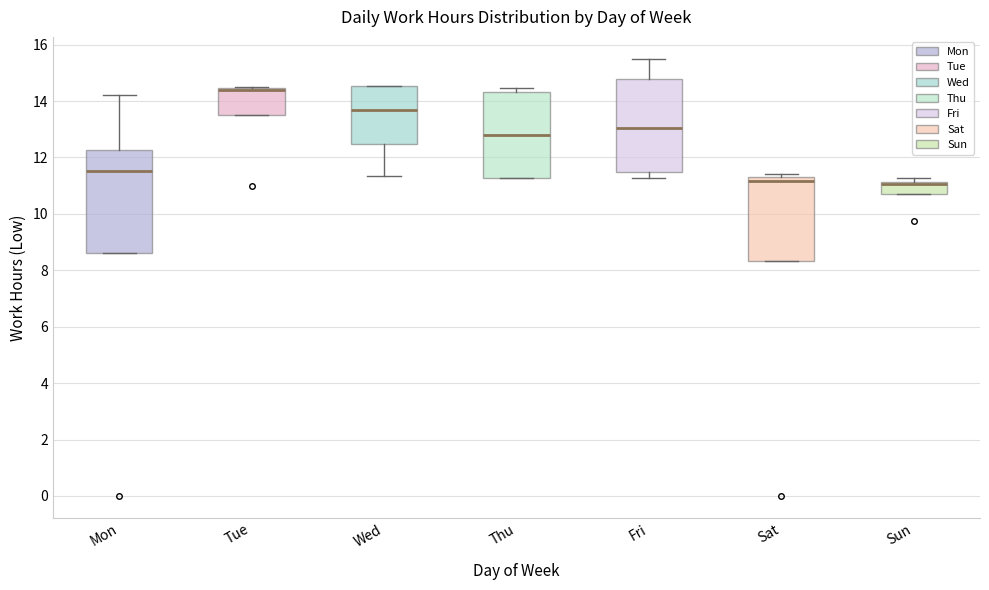

Where does the median line of the box for Fri sit on the y-axis? The values are not printed on the chart, so give them approximately, as read against the axis.

13.0